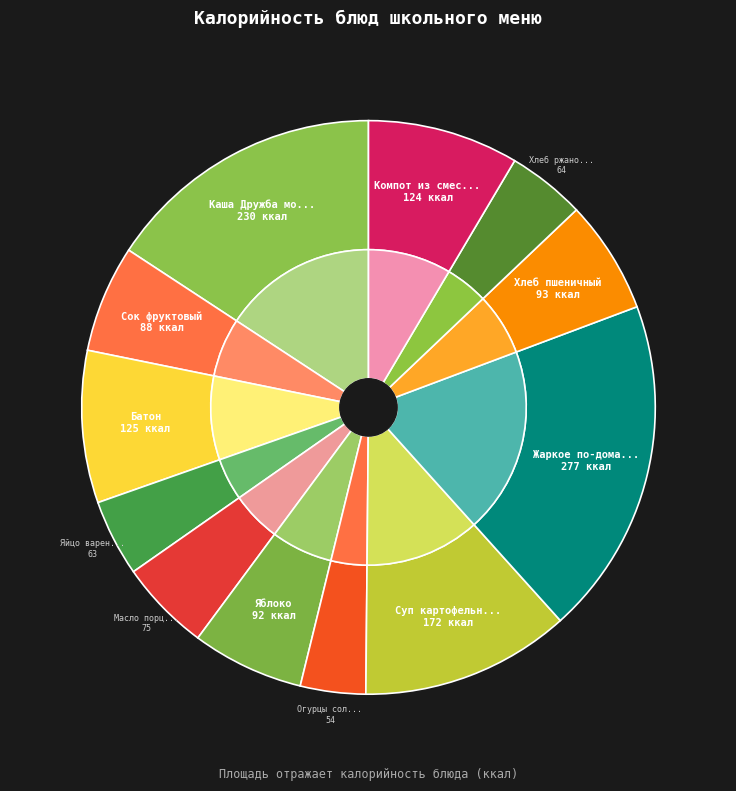

Which has a higher value, Компот из смеси сухофруктов or Сок фруктовый?

Компот из смеси сухофруктов